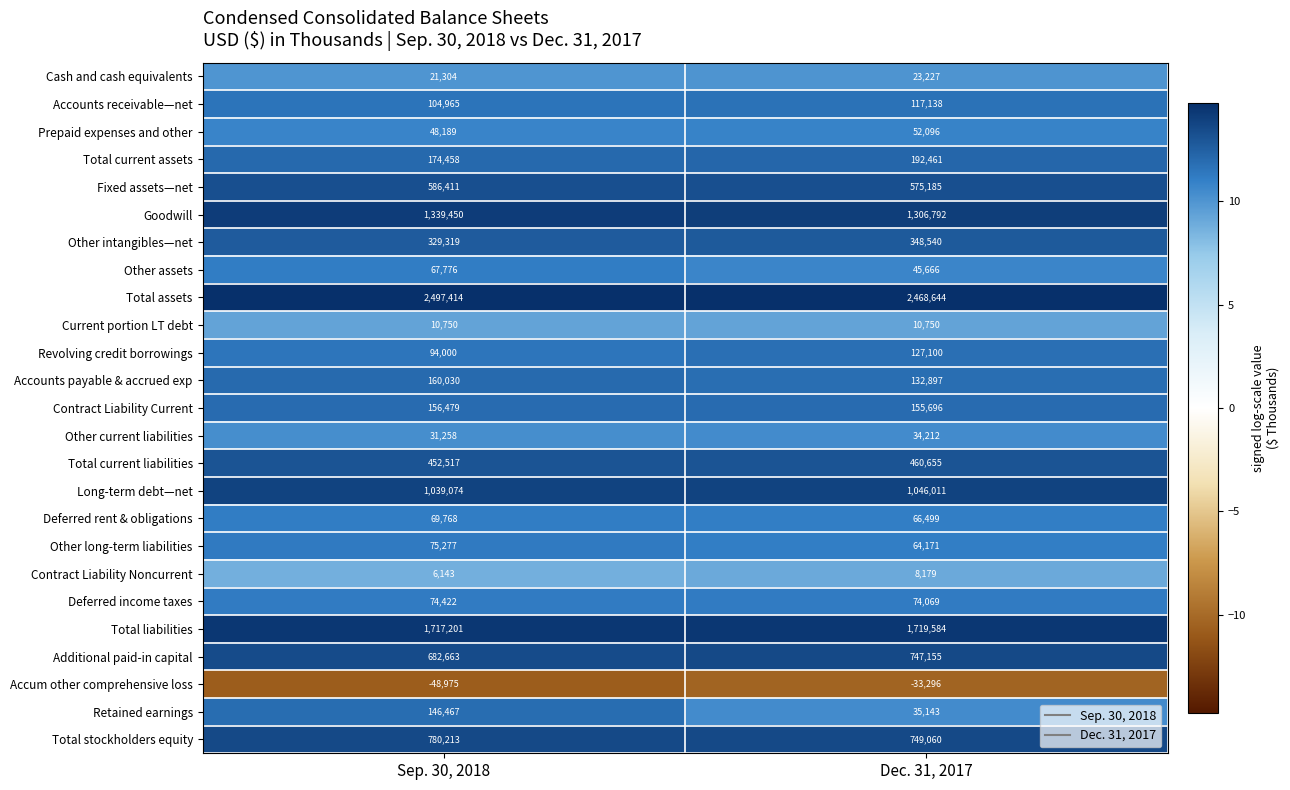

At which label is Deferred rent & obligations closest to 68133?

Dec. 31, 2017